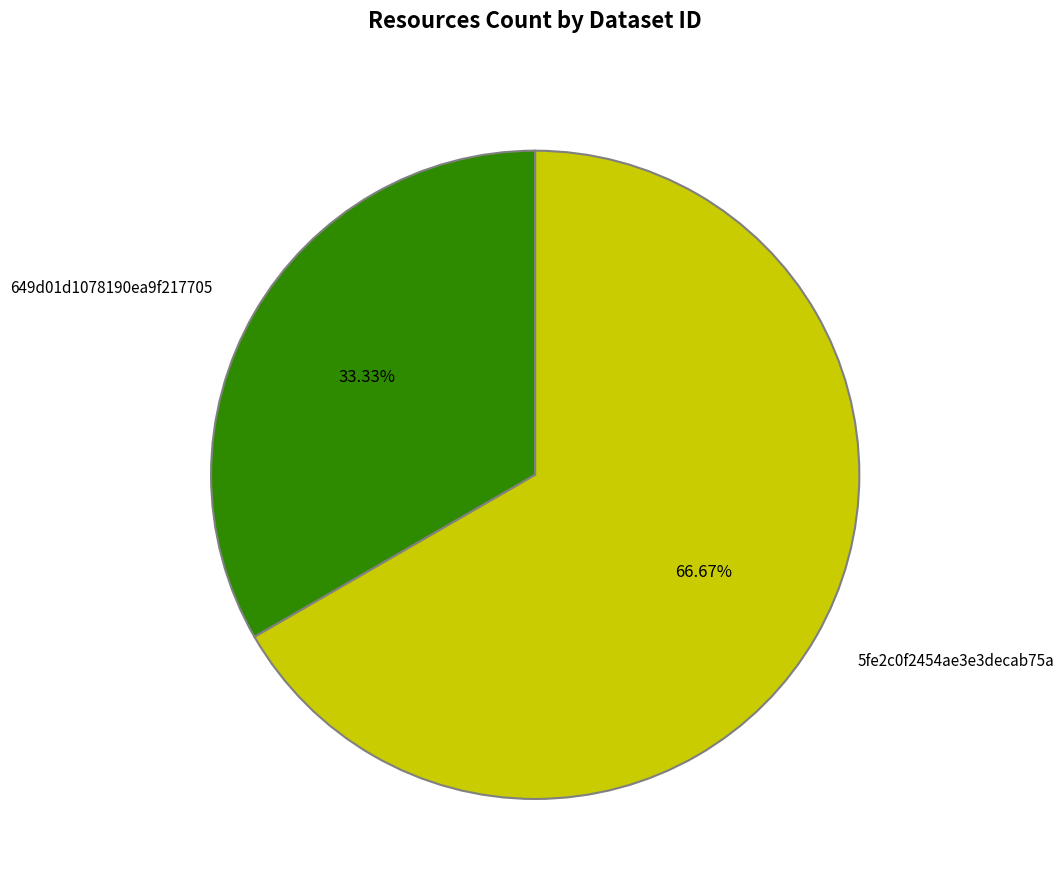

Rank the categories by value from highest to lowest.

5fe2c0f2454ae3e3decab75a, 649d01d1078190ea9f217705